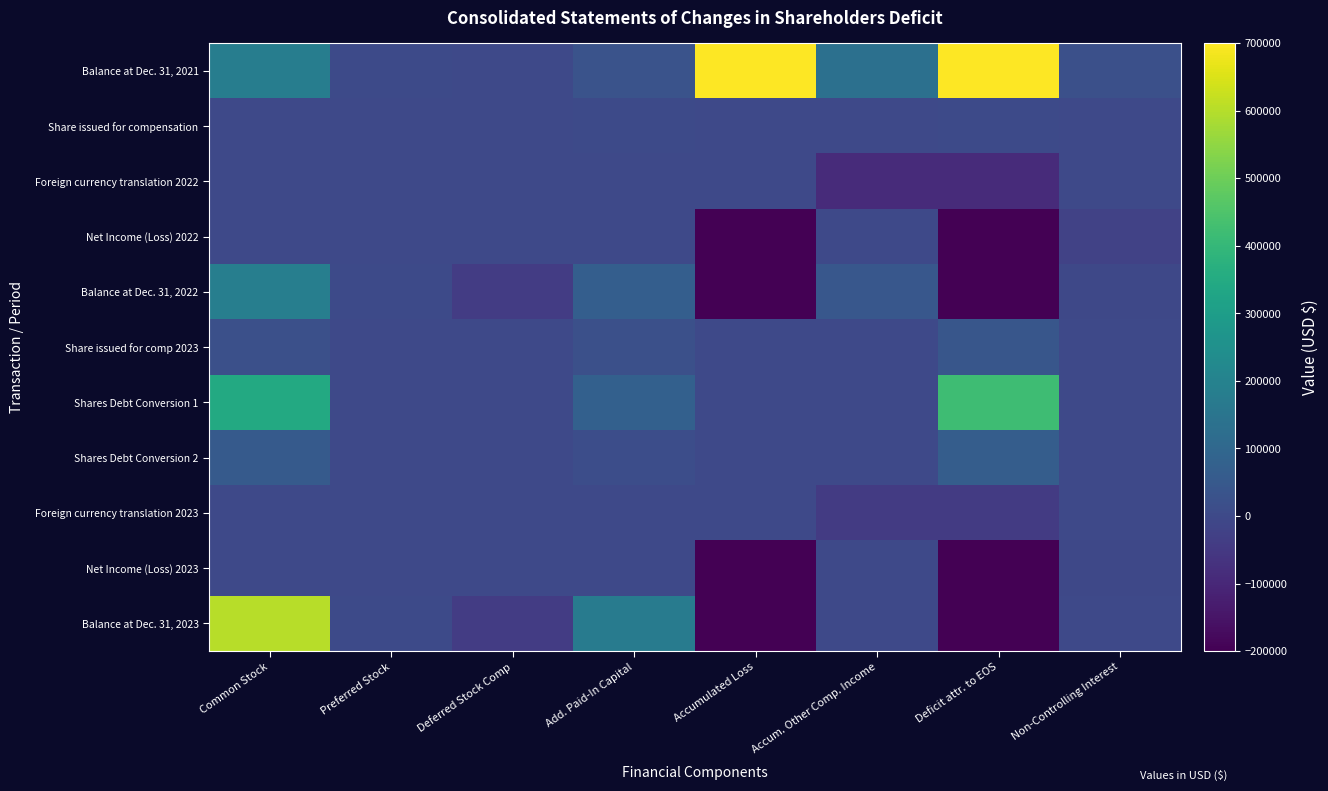

Which has a higher value, Common Stock or Accum. Other Comp. Income?

Common Stock